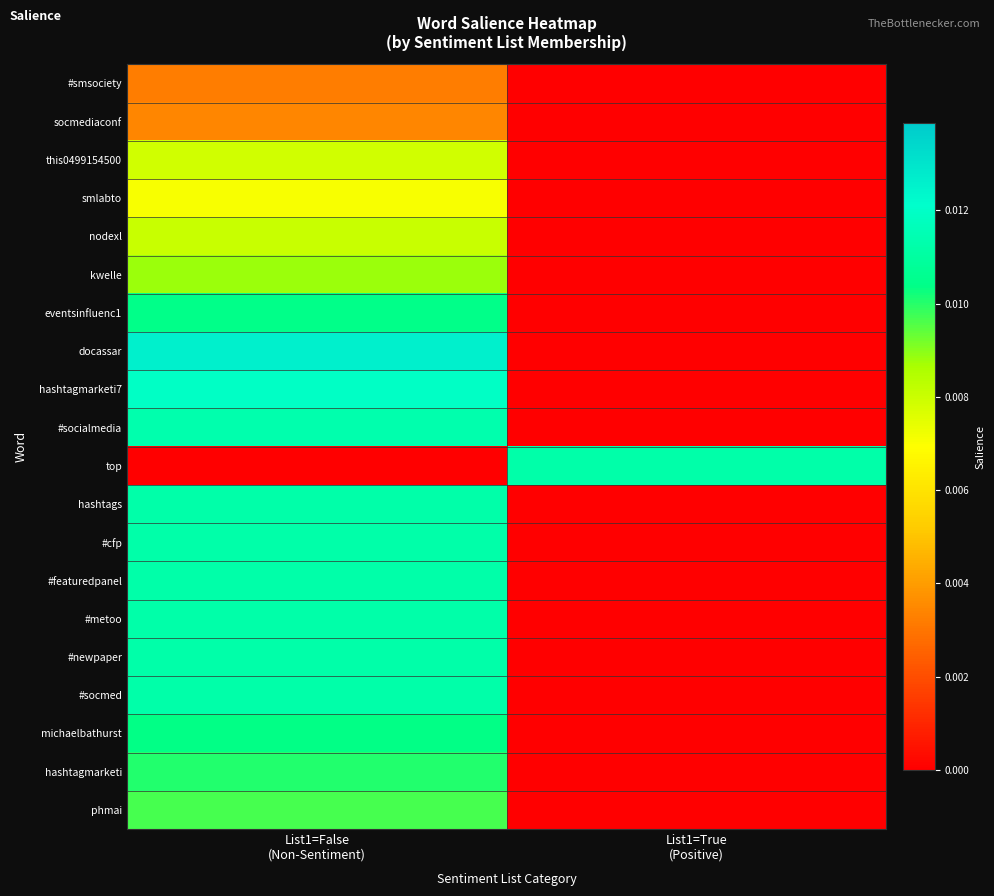

Reading left to right, extract all data points from this chart.

#smsociety: List1=False
(Non-Sentiment)=0.0	List1=True
(Positive)=0.0
socmediaconf: List1=False
(Non-Sentiment)=0.0	List1=True
(Positive)=0.0
this0499154500: List1=False
(Non-Sentiment)=0.0	List1=True
(Positive)=0.0
smlabto: List1=False
(Non-Sentiment)=0.0	List1=True
(Positive)=0.0
nodexl: List1=False
(Non-Sentiment)=0.0	List1=True
(Positive)=0.0
kwelle: List1=False
(Non-Sentiment)=0.0	List1=True
(Positive)=0.0
eventsinfluenc1: List1=False
(Non-Sentiment)=0.0	List1=True
(Positive)=0.0
docassar: List1=False
(Non-Sentiment)=0.0	List1=True
(Positive)=0.0
hashtagmarketi7: List1=False
(Non-Sentiment)=0.0	List1=True
(Positive)=0.0
#socialmedia: List1=False
(Non-Sentiment)=0.0	List1=True
(Positive)=0.0
top: List1=False
(Non-Sentiment)=0.0	List1=True
(Positive)=0.0
hashtags: List1=False
(Non-Sentiment)=0.0	List1=True
(Positive)=0.0
#cfp: List1=False
(Non-Sentiment)=0.0	List1=True
(Positive)=0.0
#featuredpanel: List1=False
(Non-Sentiment)=0.0	List1=True
(Positive)=0.0
#metoo: List1=False
(Non-Sentiment)=0.0	List1=True
(Positive)=0.0
#newpaper: List1=False
(Non-Sentiment)=0.0	List1=True
(Positive)=0.0
#socmed: List1=False
(Non-Sentiment)=0.0	List1=True
(Positive)=0.0
michaelbathurst: List1=False
(Non-Sentiment)=0.0	List1=True
(Positive)=0.0
hashtagmarketi: List1=False
(Non-Sentiment)=0.0	List1=True
(Positive)=0.0
phmai: List1=False
(Non-Sentiment)=0.0	List1=True
(Positive)=0.0